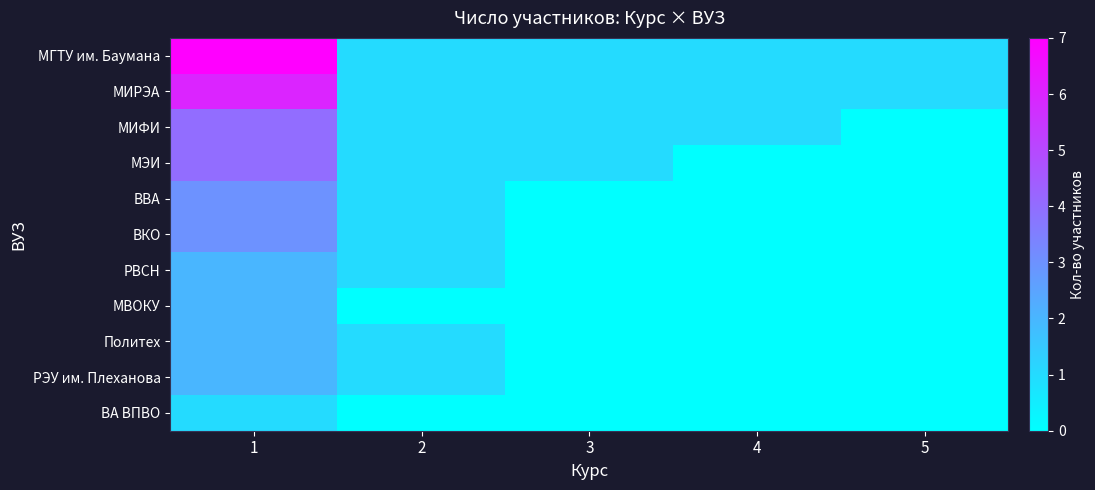

Rank the series by their maximum value, from highest to lowest.

МГТУ им. Баумана, МИРЭА, МИФИ, МЭИ, ВВА, ВКО, РВСН, МВОКУ, Политех, РЭУ им. Плеханова, ВА ВПВО